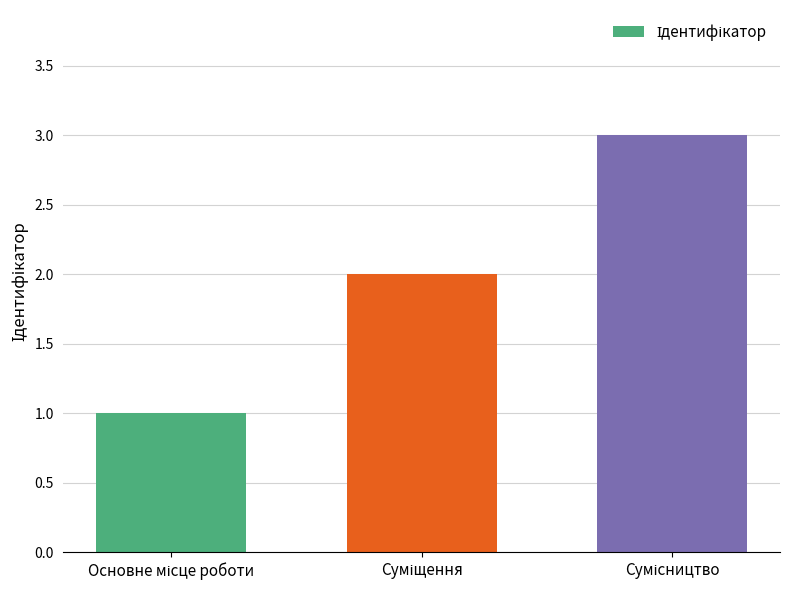

What is the maximum value shown in the chart?

3